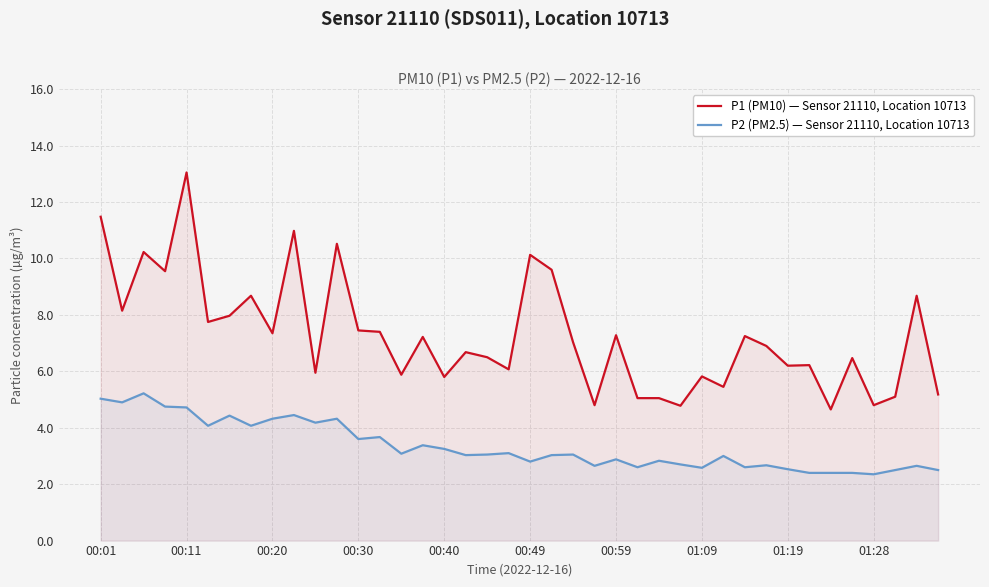

True or false: P1 (PM10) — Sensor 21110, Location 10713 and P2 (PM2.5) — Sensor 21110, Location 10713 intersect in this chart.

False